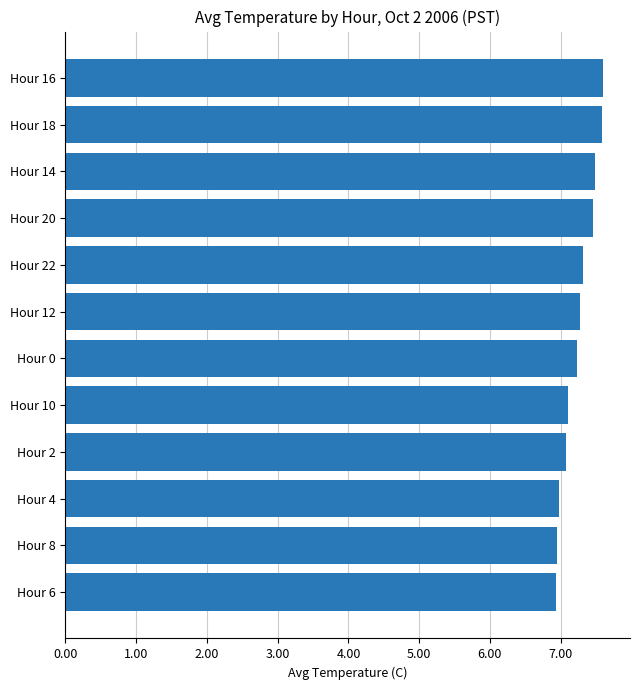

What is the sum of all values?

87.0